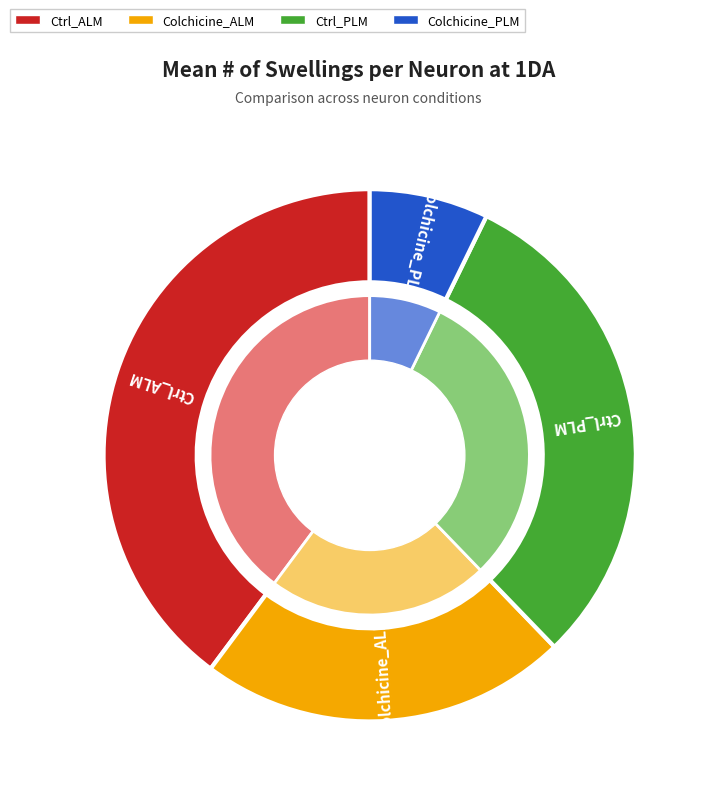

Which category has the smallest portion of the pie?

Colchicine_PLM